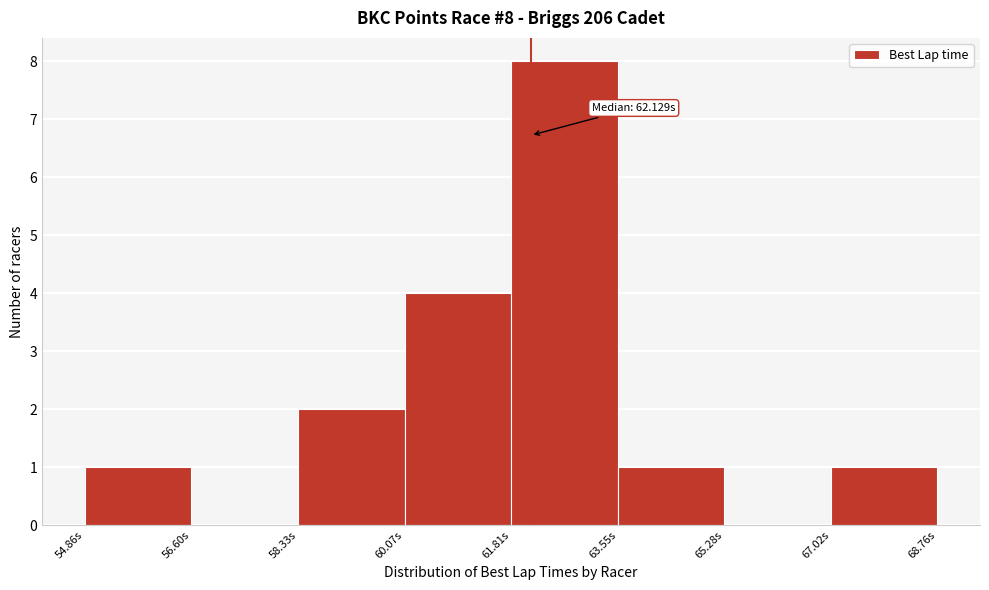

Which range on the x-axis has the tallest bar?

61.8 to 63.6